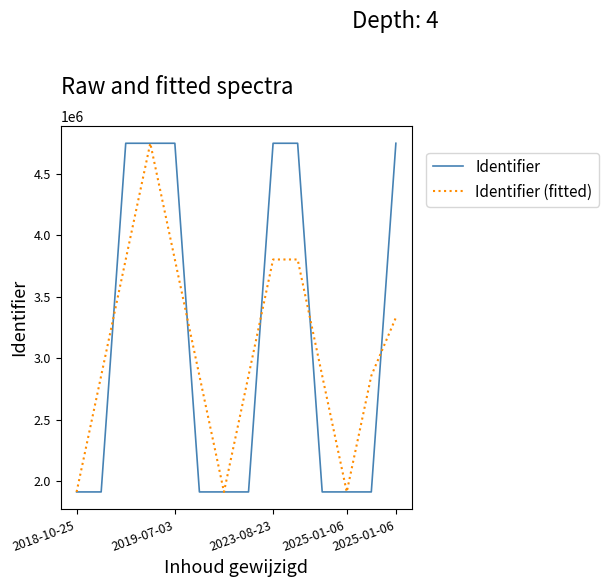

Which series has the widest spread of values?

Identifier